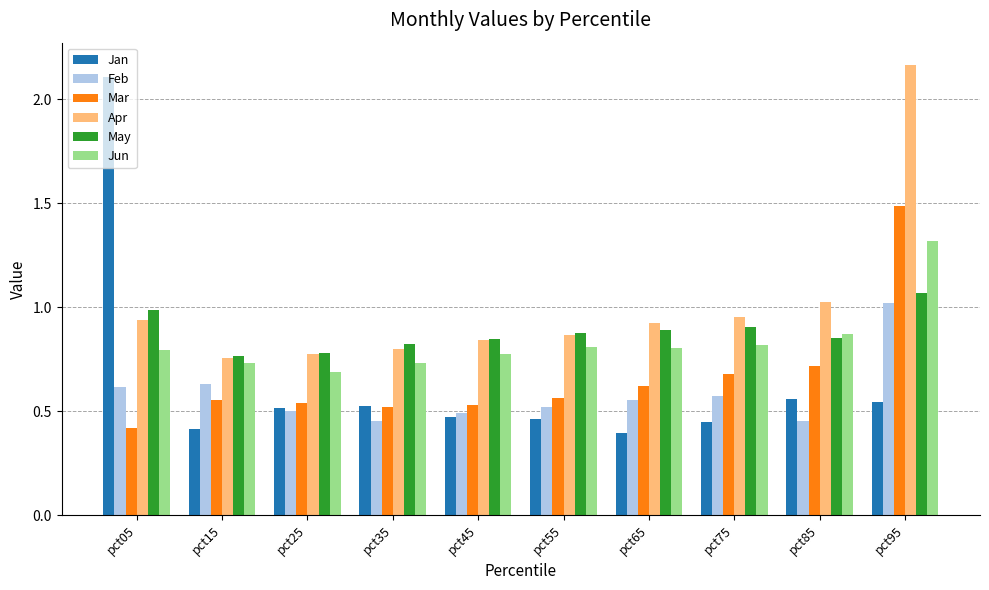

Count the number of data series in this chart.

6